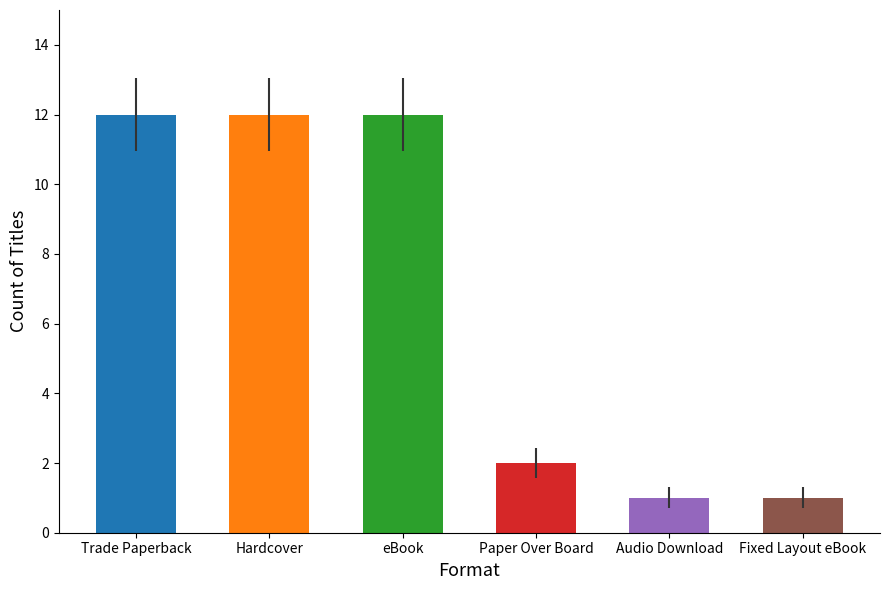

How many categories are shown in the chart?

6